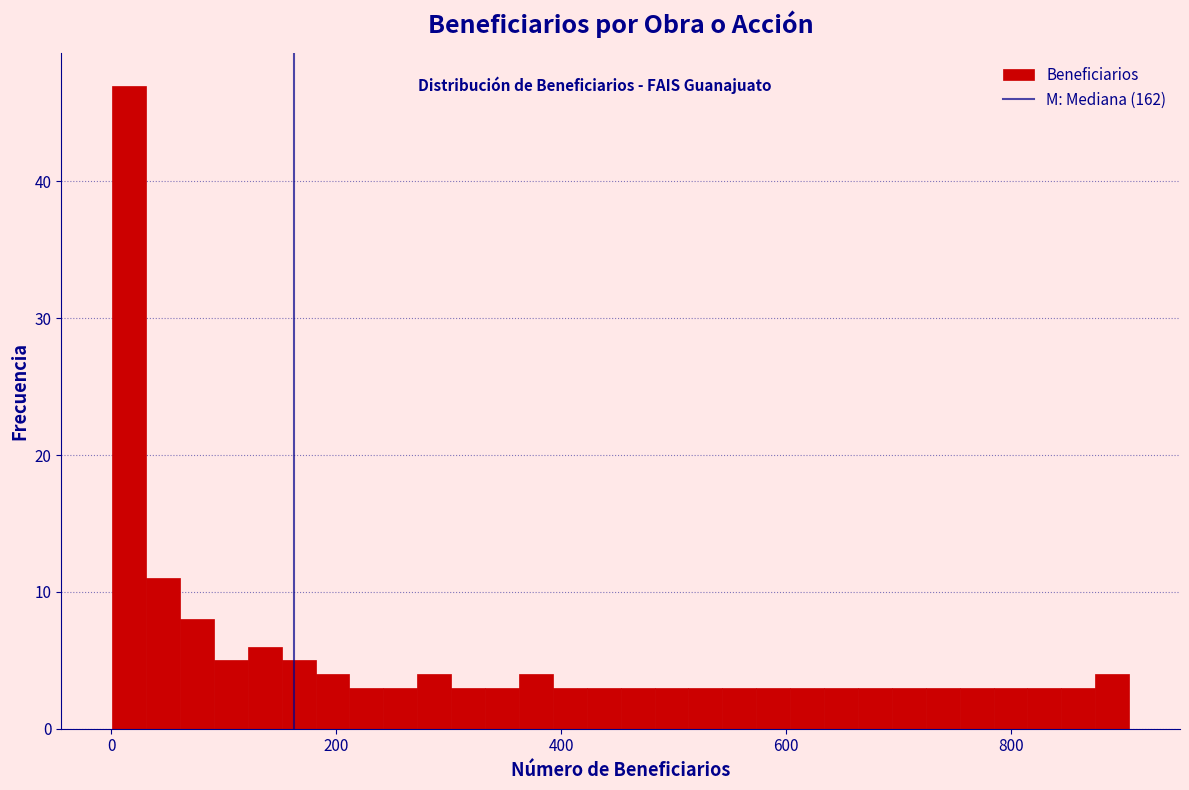

Read against the x-axis, roughly where is the centre of the tallest bar?

20